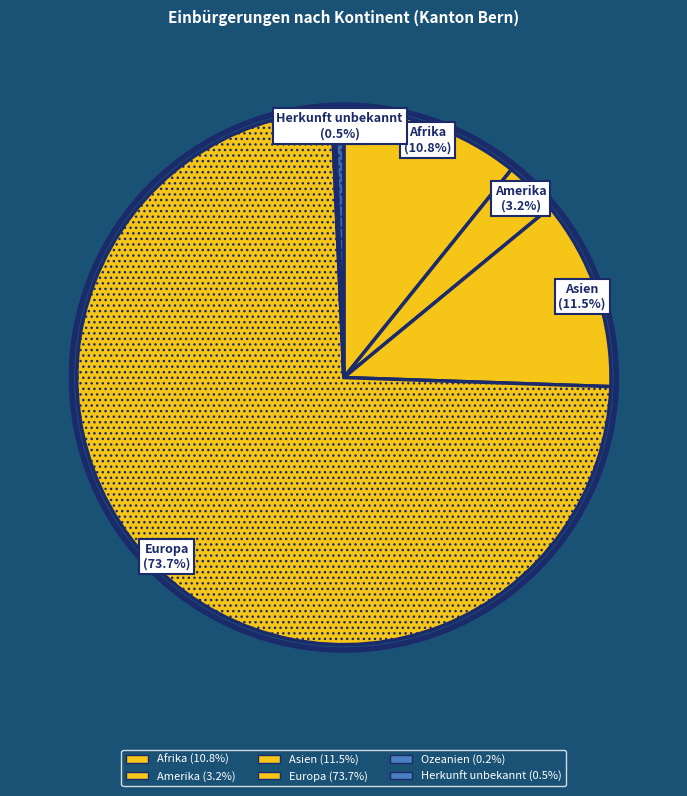

What is the largest slice in the pie chart?

Europa